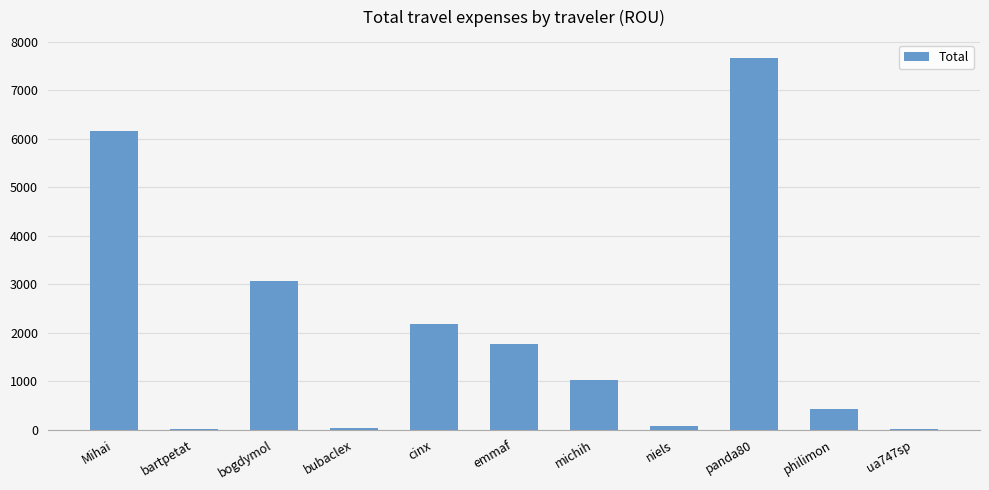

What is the sum of all values?

22389.8